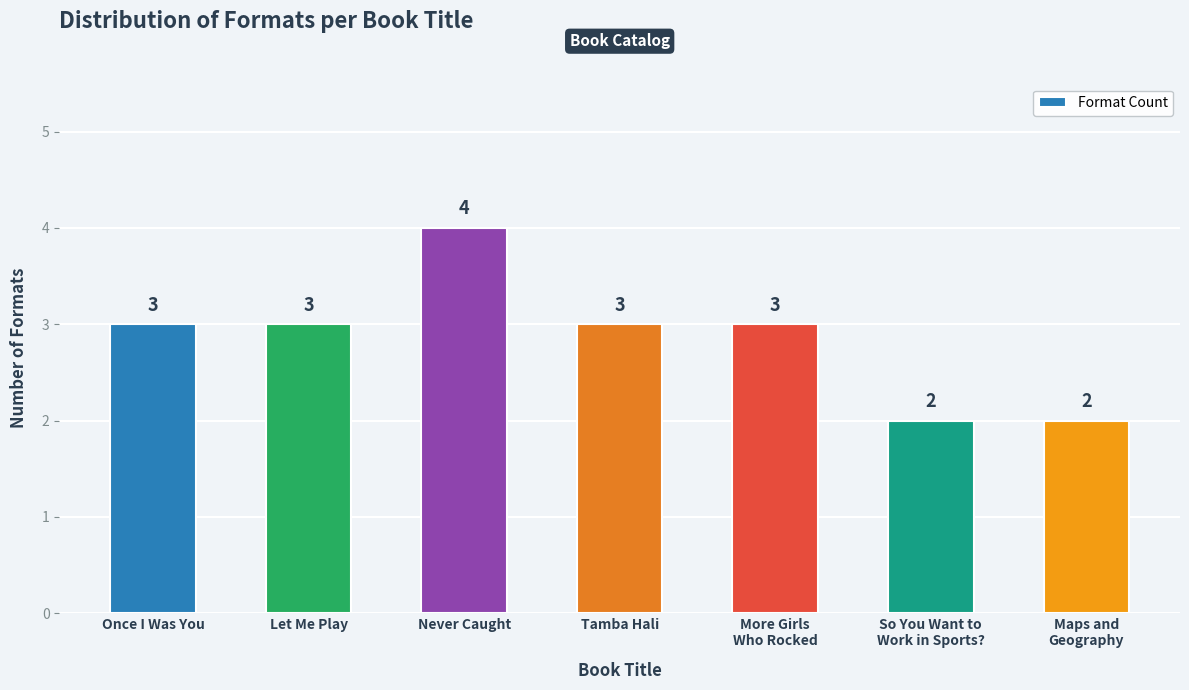

What position from the right is Once I Was You?

7